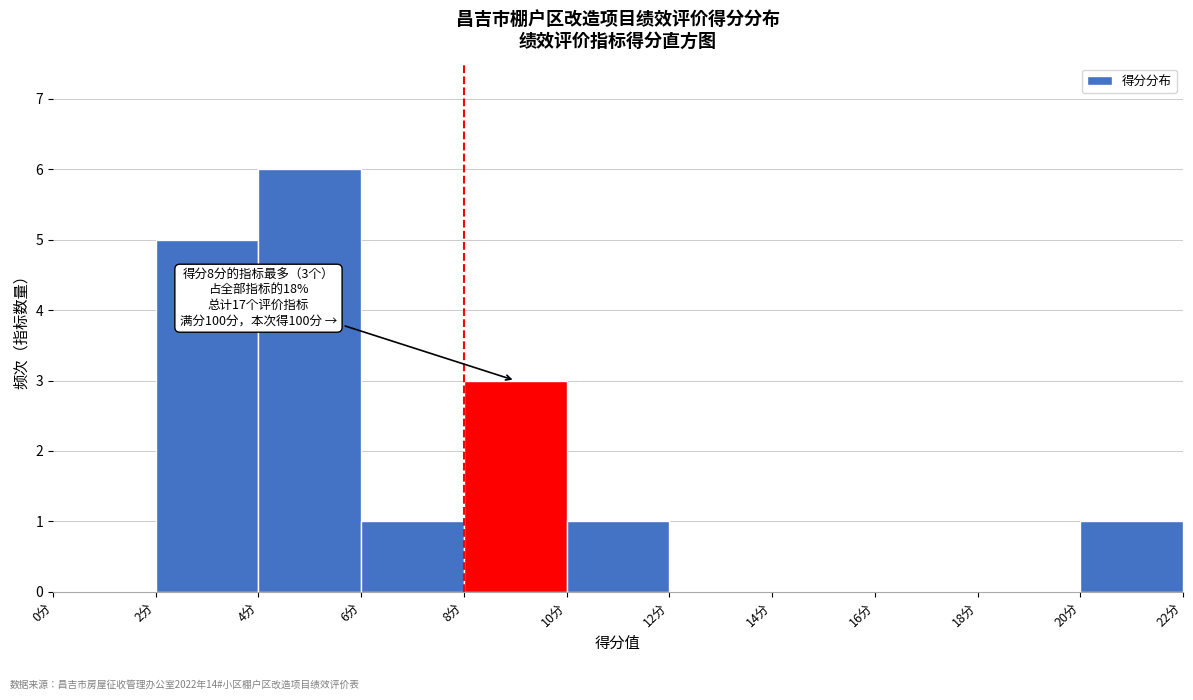

Over which range of the x-axis is the bar tallest?

4 to 6